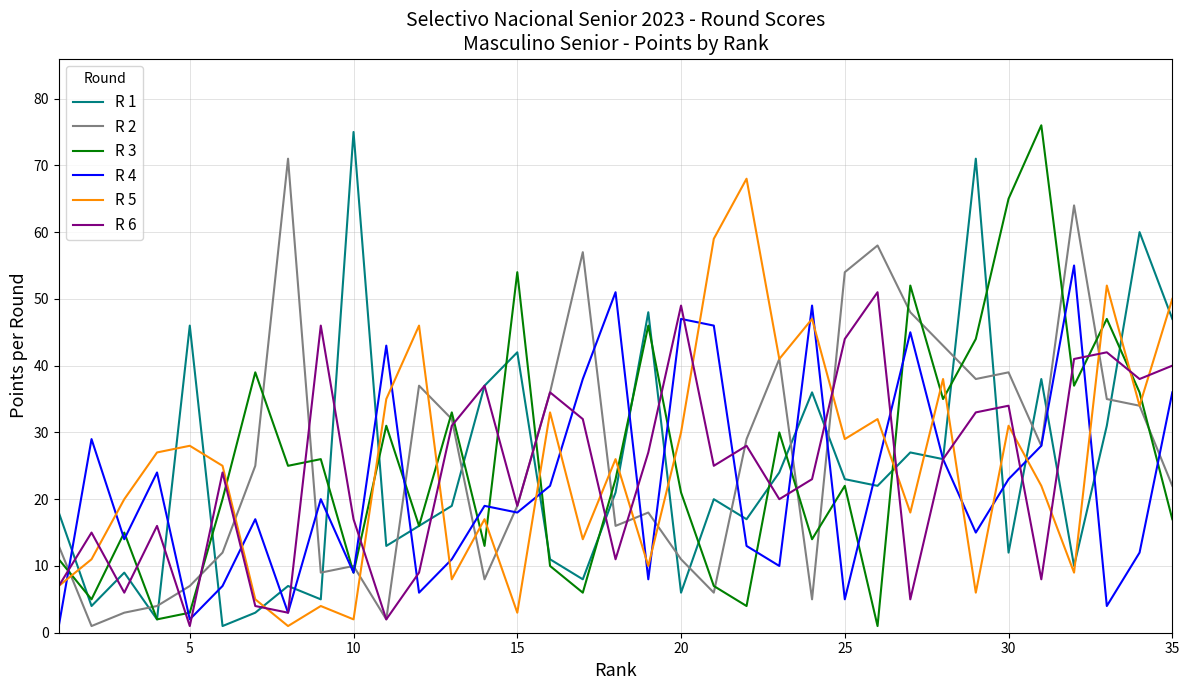

Does the chart display data point markers on the line(s)?

No